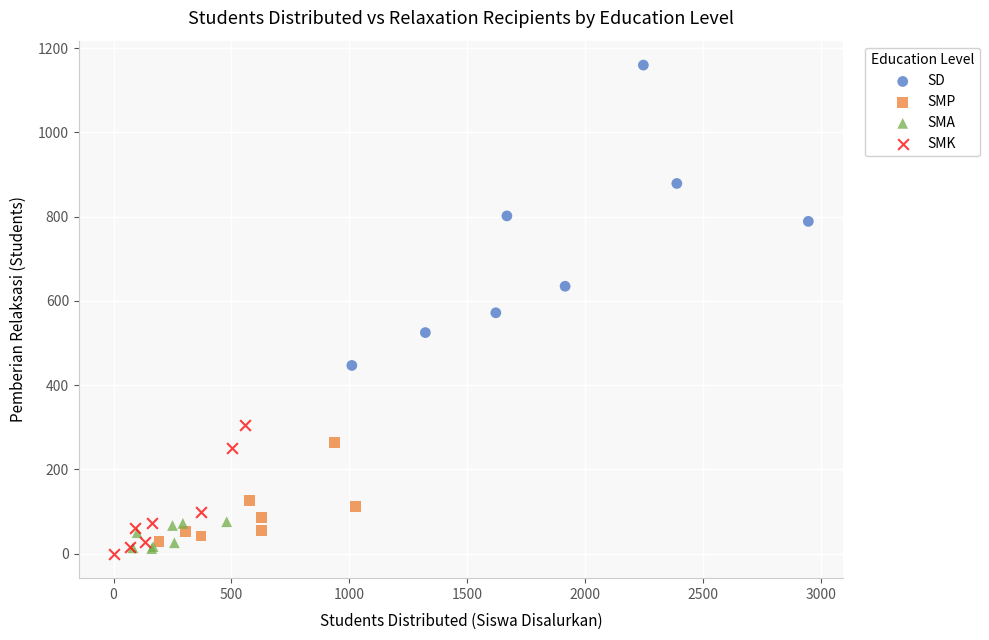

Which series reaches the minimum Y coordinate?

SMK